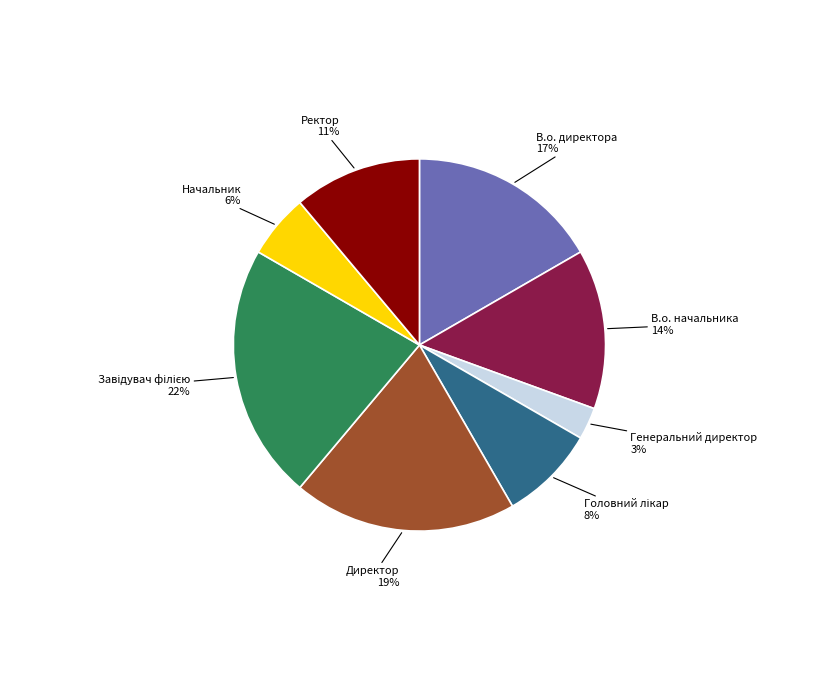

Between В.о. директора and Начальник, which is larger?

В.о. директора